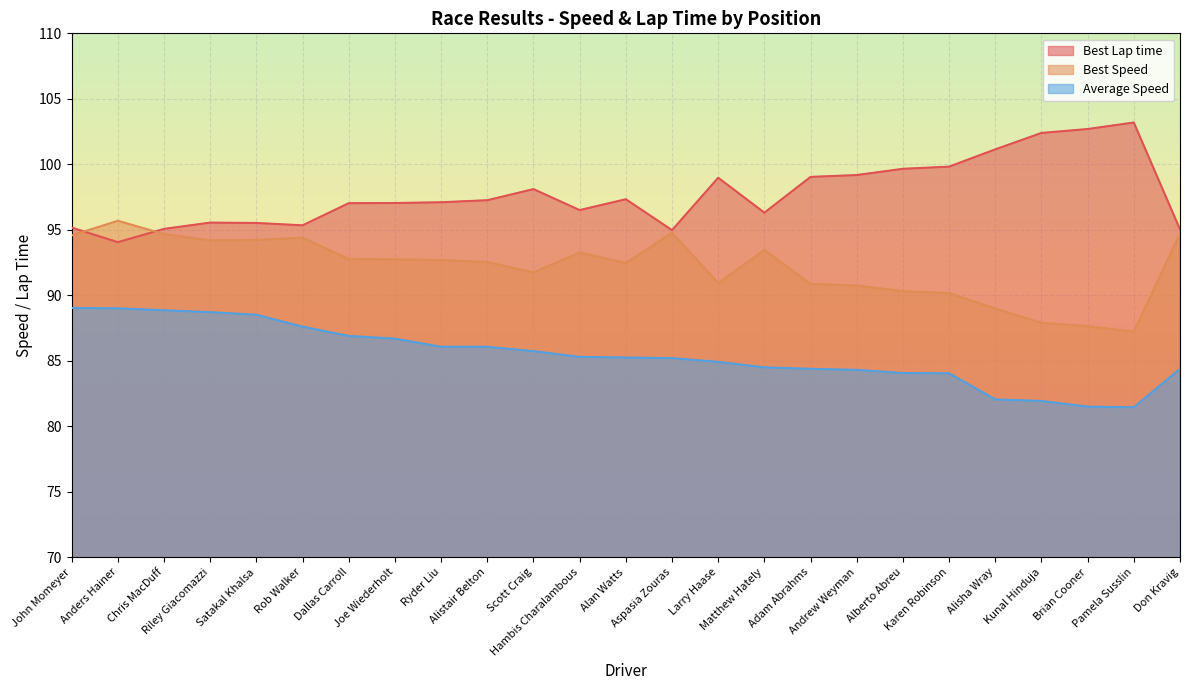

Which category has the highest value in the Average Speed series?

John Momeyer